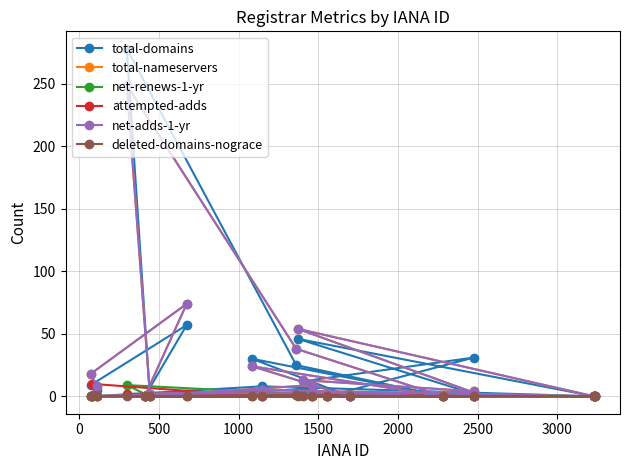

True or false: attempted-adds and net-renews-1-yr cross at least once.

False